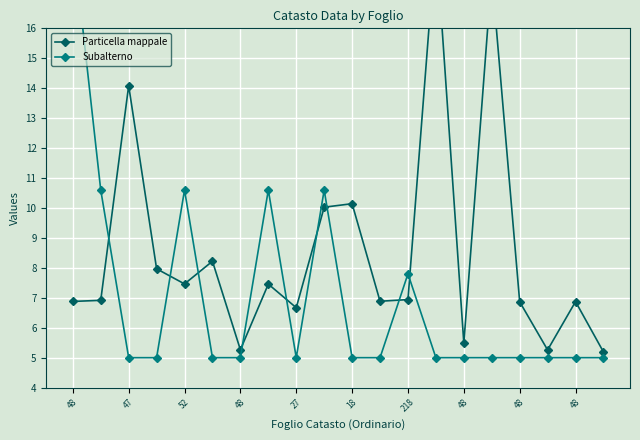

Which series changed the most between 52 and 27?

Subalterno